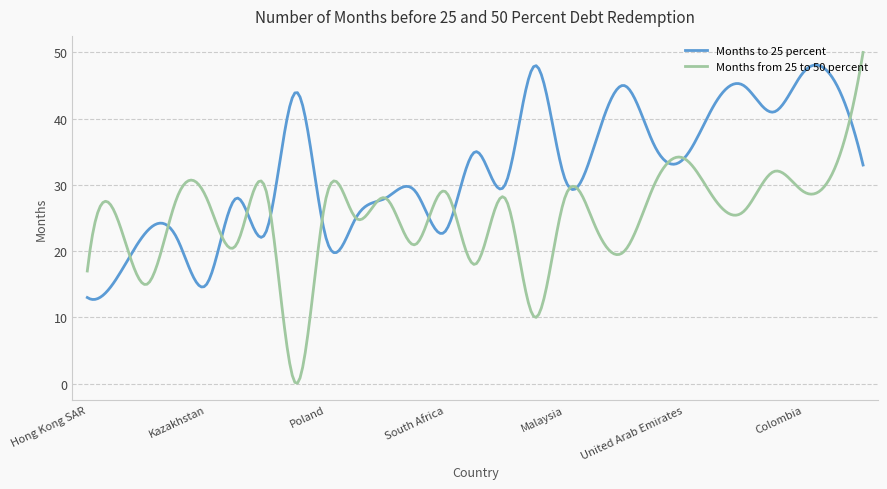

What is the maximum value shown in the chart?

50.0